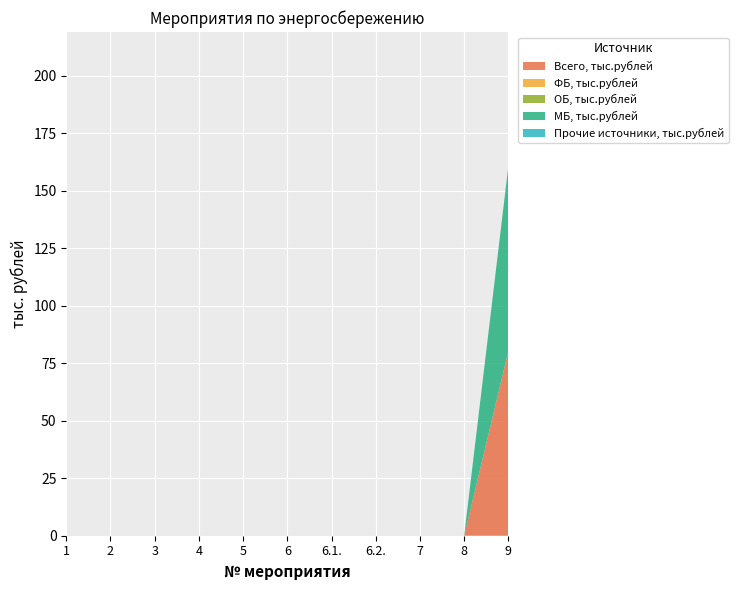

Reading left to right, list all the values displayed in this chart.

Всего, тыс.рублей: 1=0.0	2=0.0	3=0.0	4=0.0	5=0.0	6=0.0	6.1.=0.0	6.2.=0.0	7=0.0	8=0.0	9=80.3
ФБ, тыс.рублей: 1=0.0	2=0.0	3=0.0	4=0.0	5=0.0	6=0.0	6.1.=0.0	6.2.=0.0	7=0.0	8=0.0	9=0.0
ОБ, тыс.рублей: 1=0.0	2=0.0	3=0.0	4=0.0	5=0.0	6=0.0	6.1.=0.0	6.2.=0.0	7=0.0	8=0.0	9=0.0
МБ, тыс.рублей: 1=0.0	2=0.0	3=0.0	4=0.0	5=0.0	6=0.0	6.1.=0.0	6.2.=0.0	7=0.0	8=0.0	9=80.3
Прочие источники, тыс.рублей: 1=0.0	2=0.0	3=0.0	4=0.0	5=0.0	6=0.0	6.1.=0.0	6.2.=0.0	7=0.0	8=0.0	9=0.0